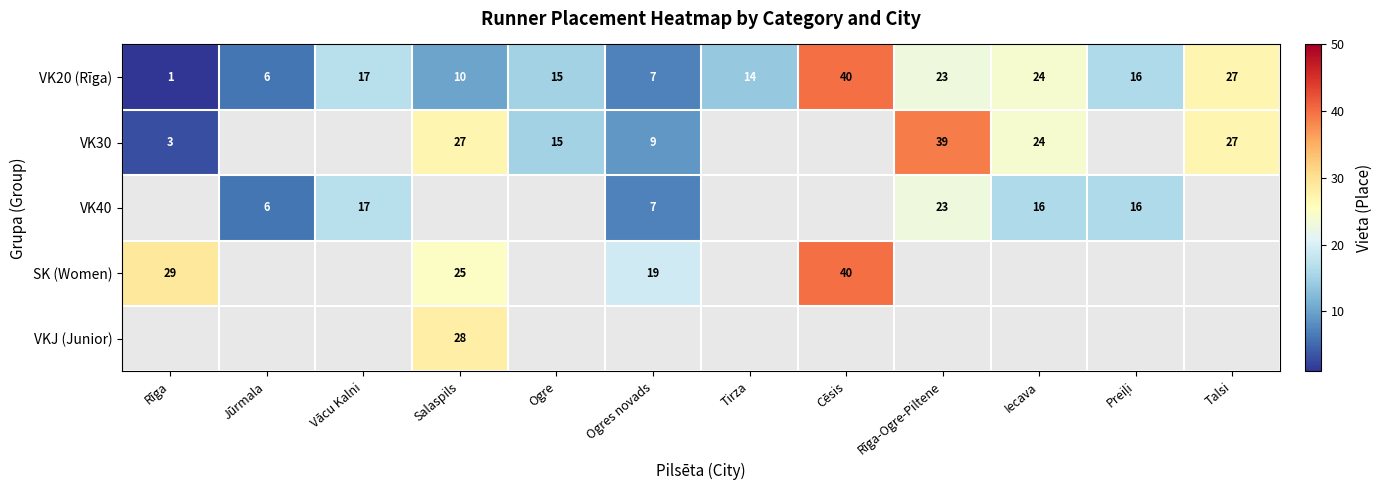

Count the number of data series in this chart.

5